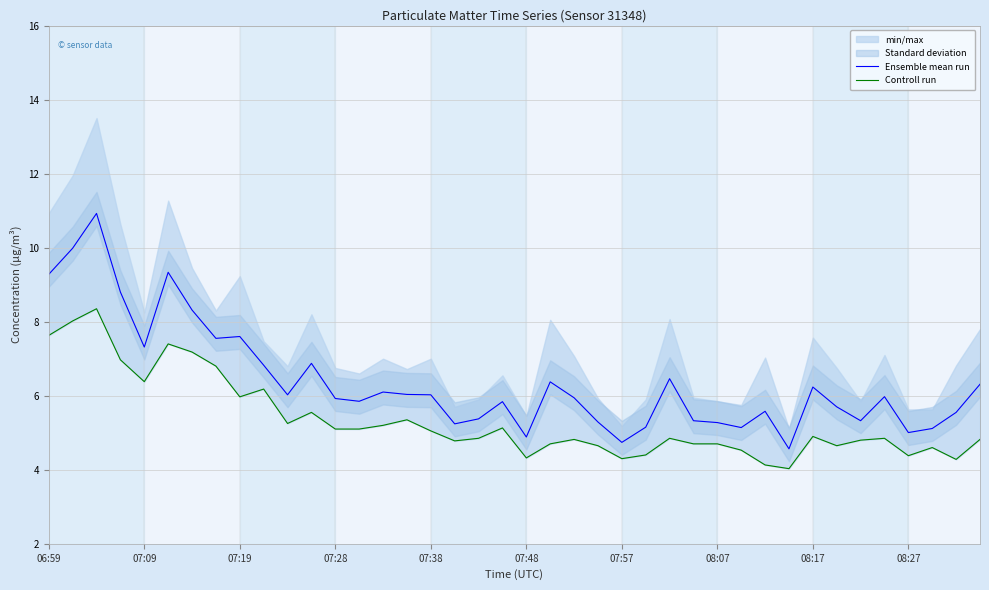

True or false: Ensemble mean run and Controll run intersect in this chart.

False